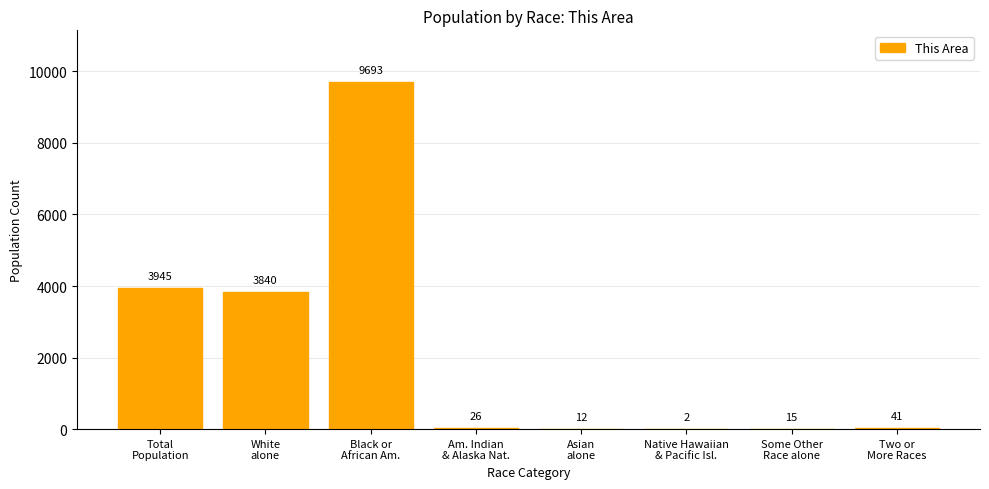

Reading right to left, transcribe all the data shown in this chart.

41	15	2	12	26	9693	3840	3945